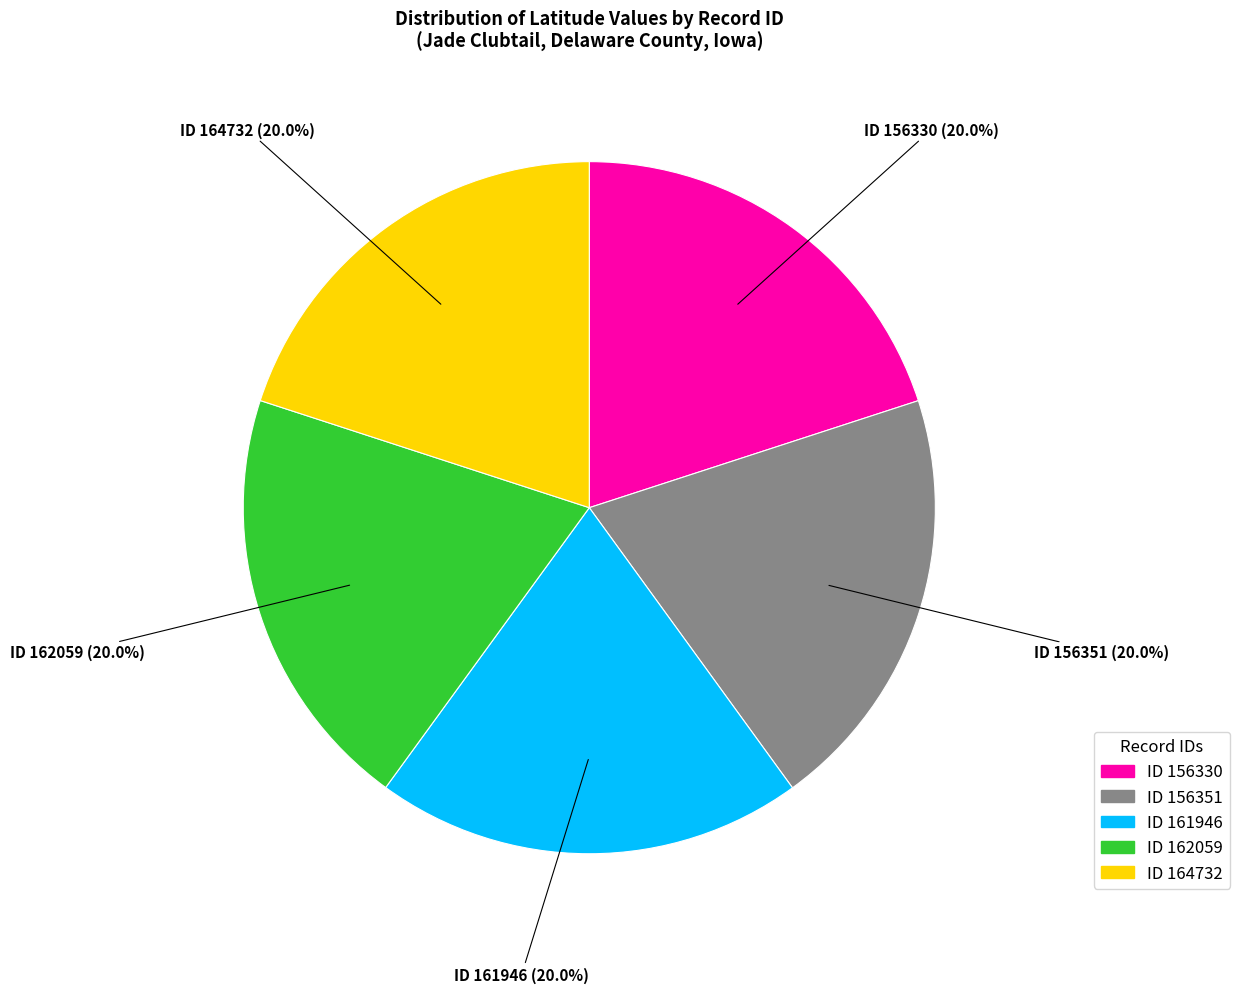

Is there a majority slice in this chart?

No